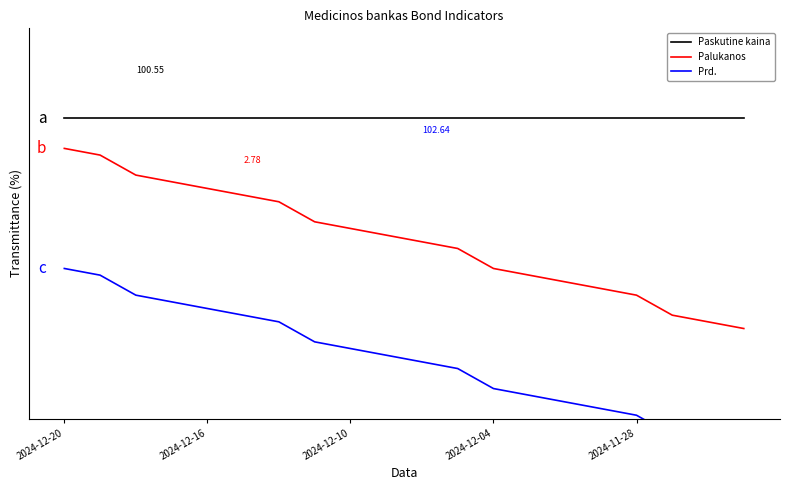

What is the sum of the Paskutine kaina values at 19 and 2024-12-16?

180.0